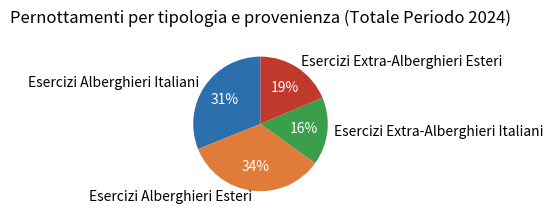

Which has a higher value, Esercizi Alberghieri Esteri or Esercizi Alberghieri Italiani?

Esercizi Alberghieri Esteri